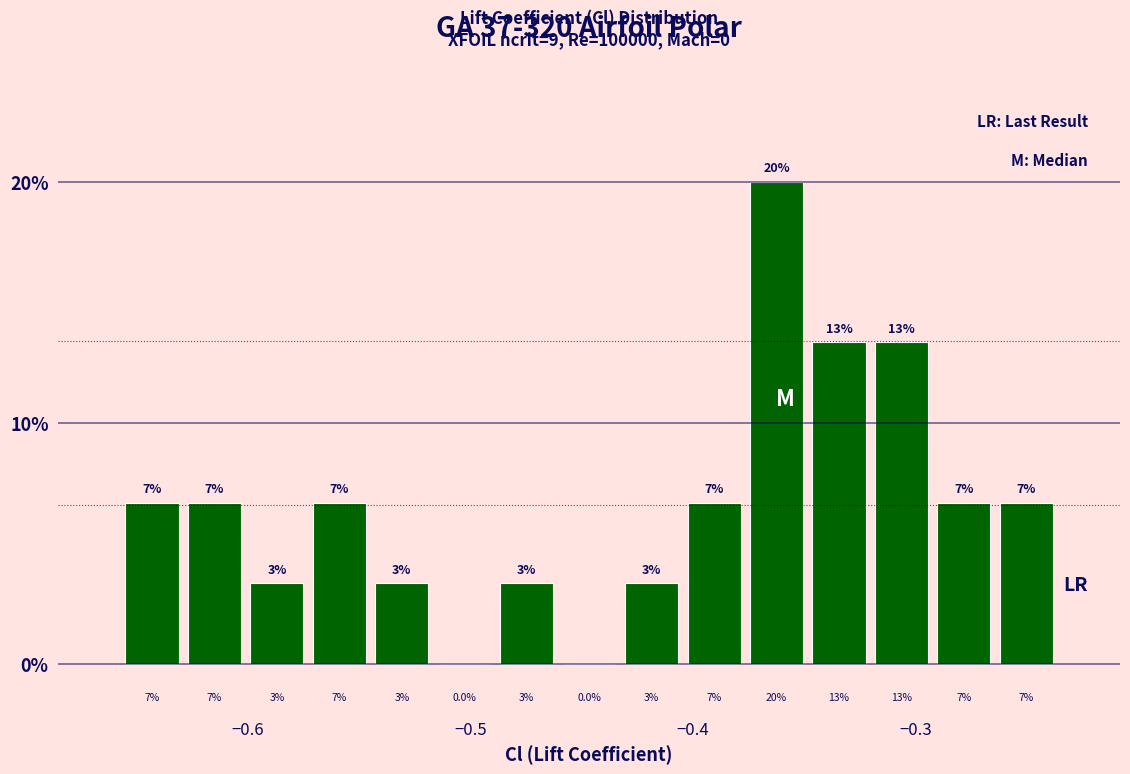

Around what value on the x-axis is the tallest bar? Give the approximate position of its centre, as read against the axis.

-0.36